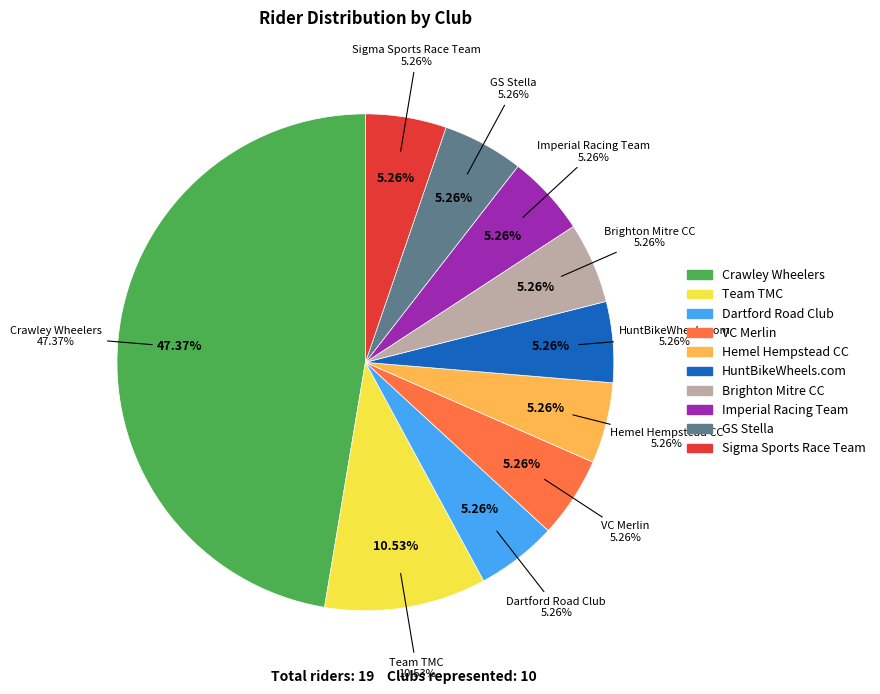

Is there any slice that represents more than half of the pie?

No